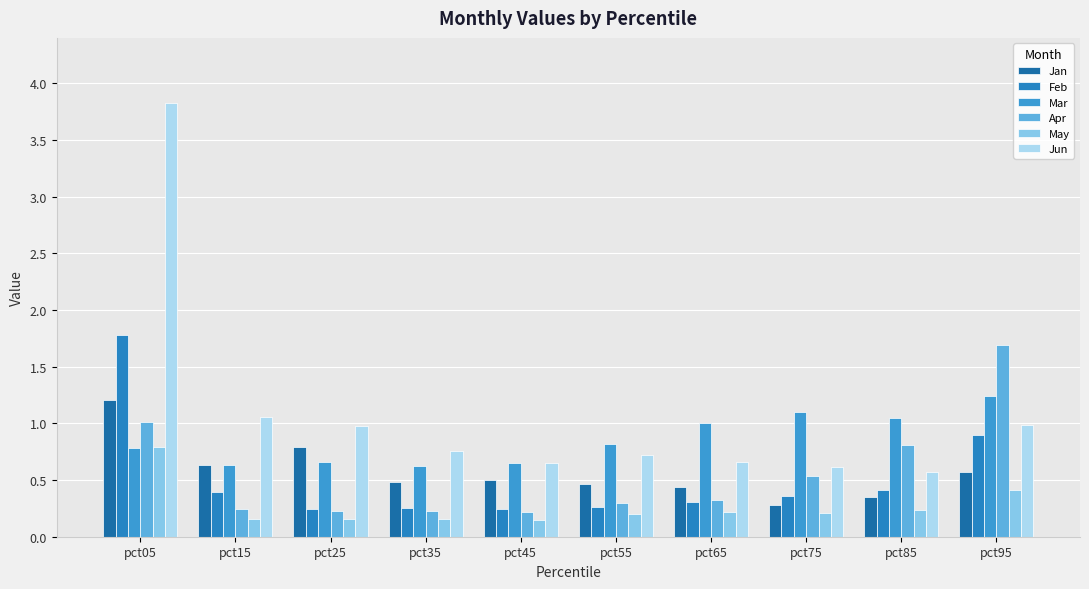

Does the chart contain stacked bars?

No